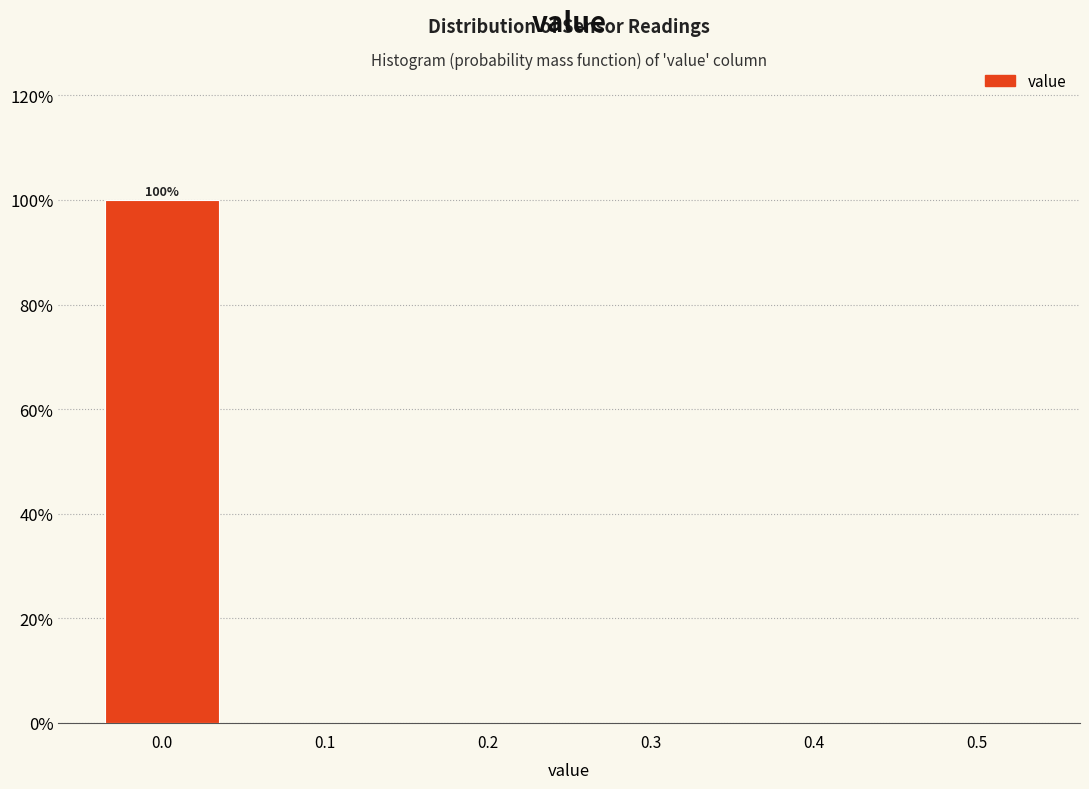

Over which range of the x-axis is the bar tallest?

-0.05 to 0.05